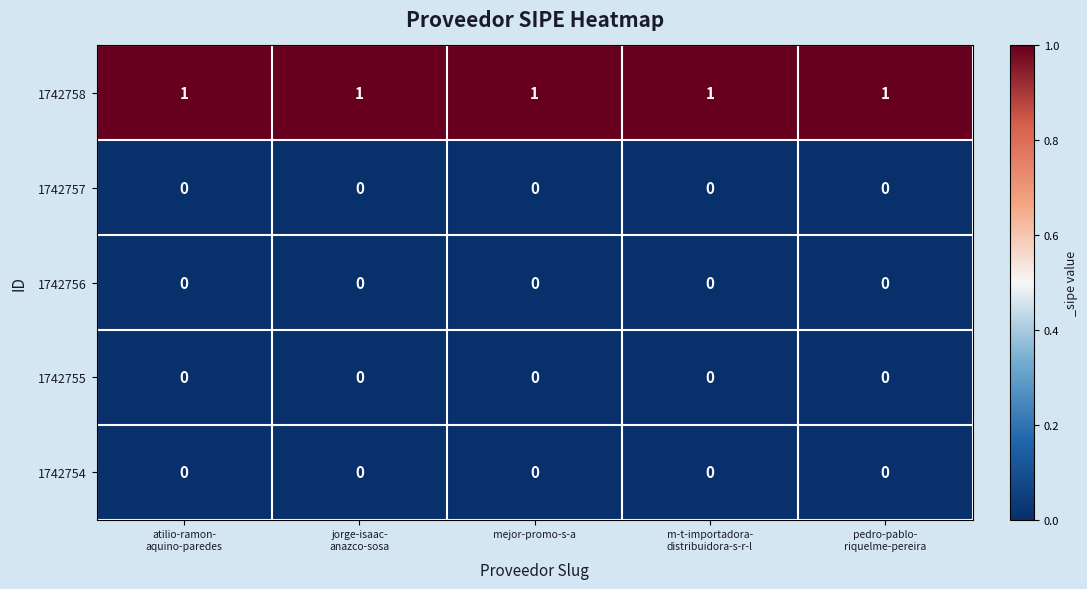

The 1742757 series shows 0 at mejor-promo-s-a. True or false?

True